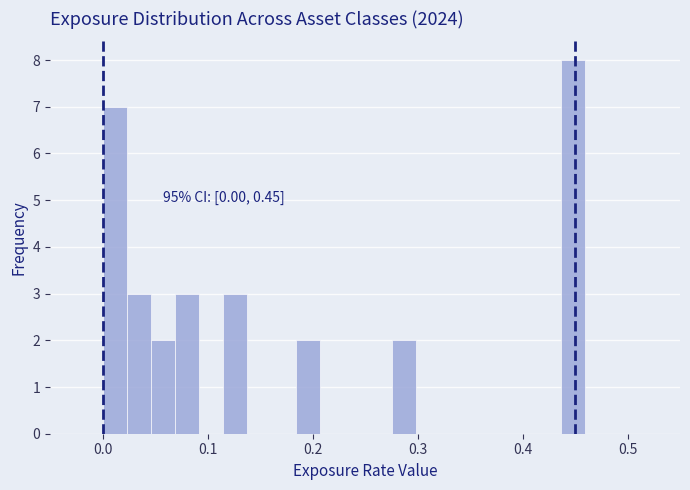

Read against the x-axis, roughly where is the centre of the tallest bar?

0.45